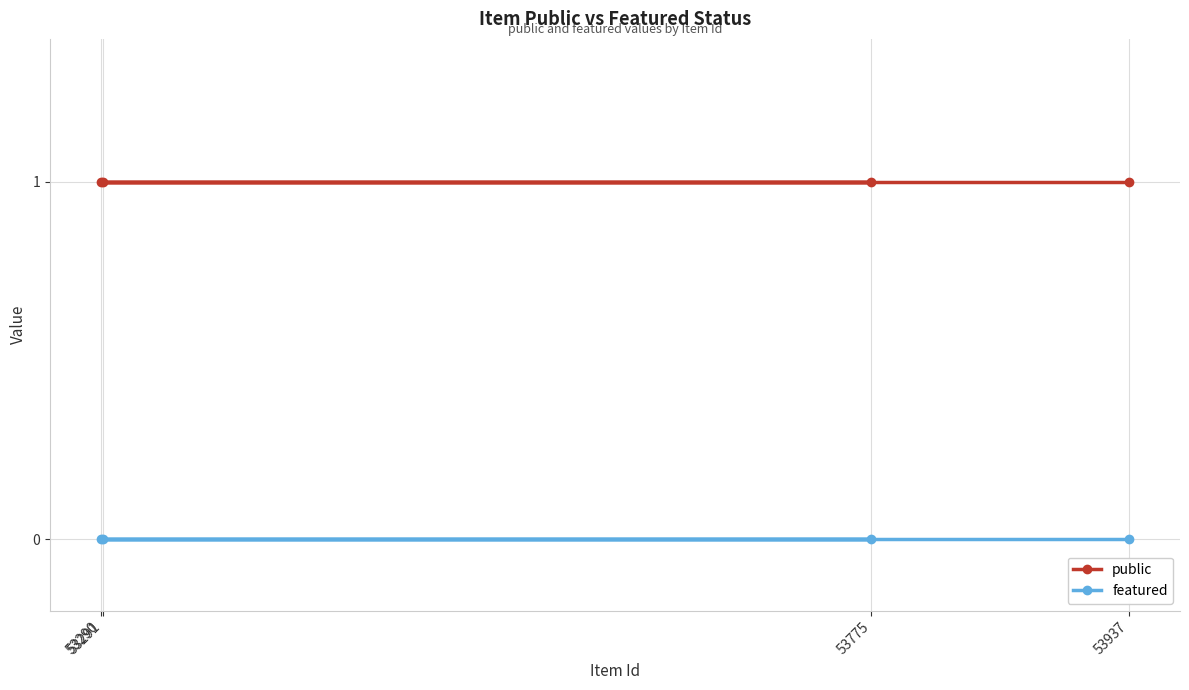

At which label does featured reach its peak?

53937